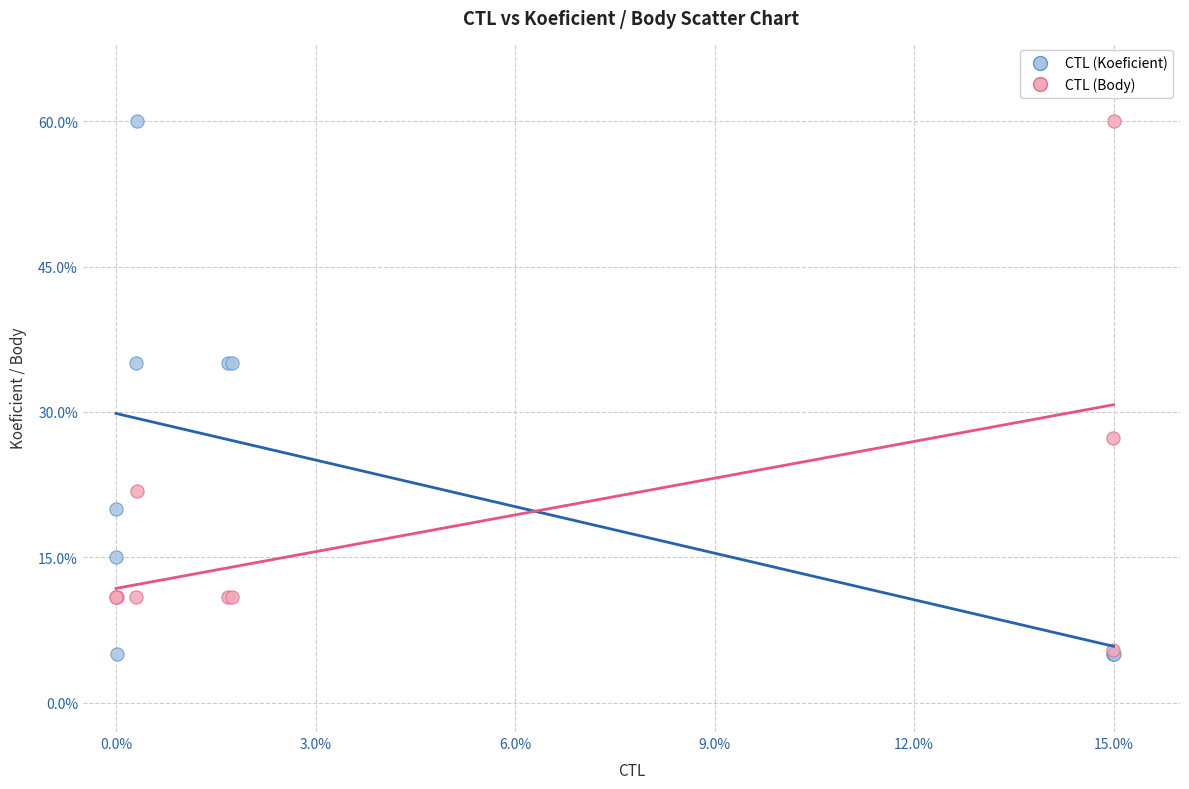

Which series has the largest Y range (max minus min)?

CTL (Koeficient)